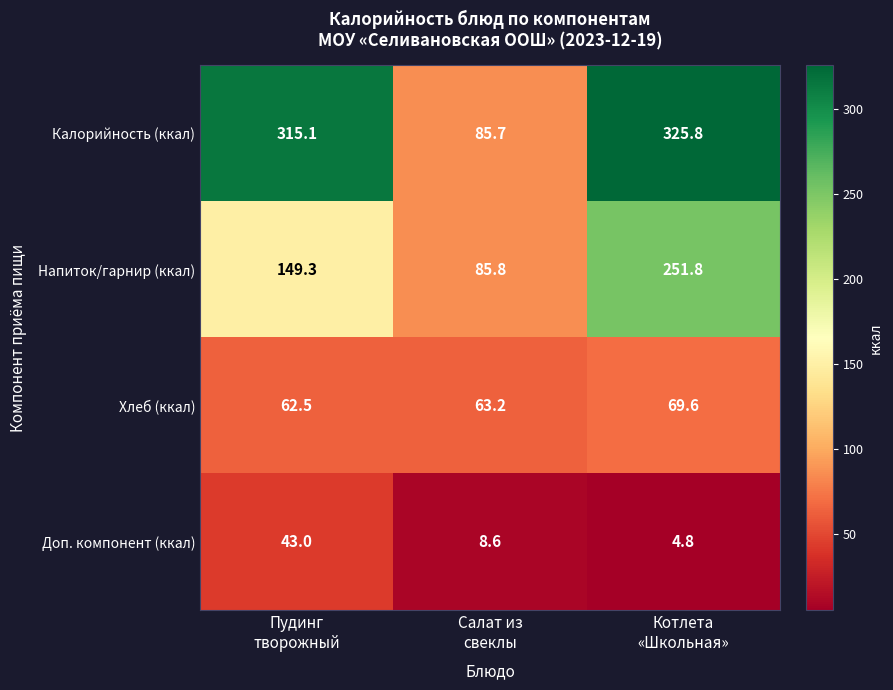

Which series has the largest total across all categories?

Калорийность (ккал)